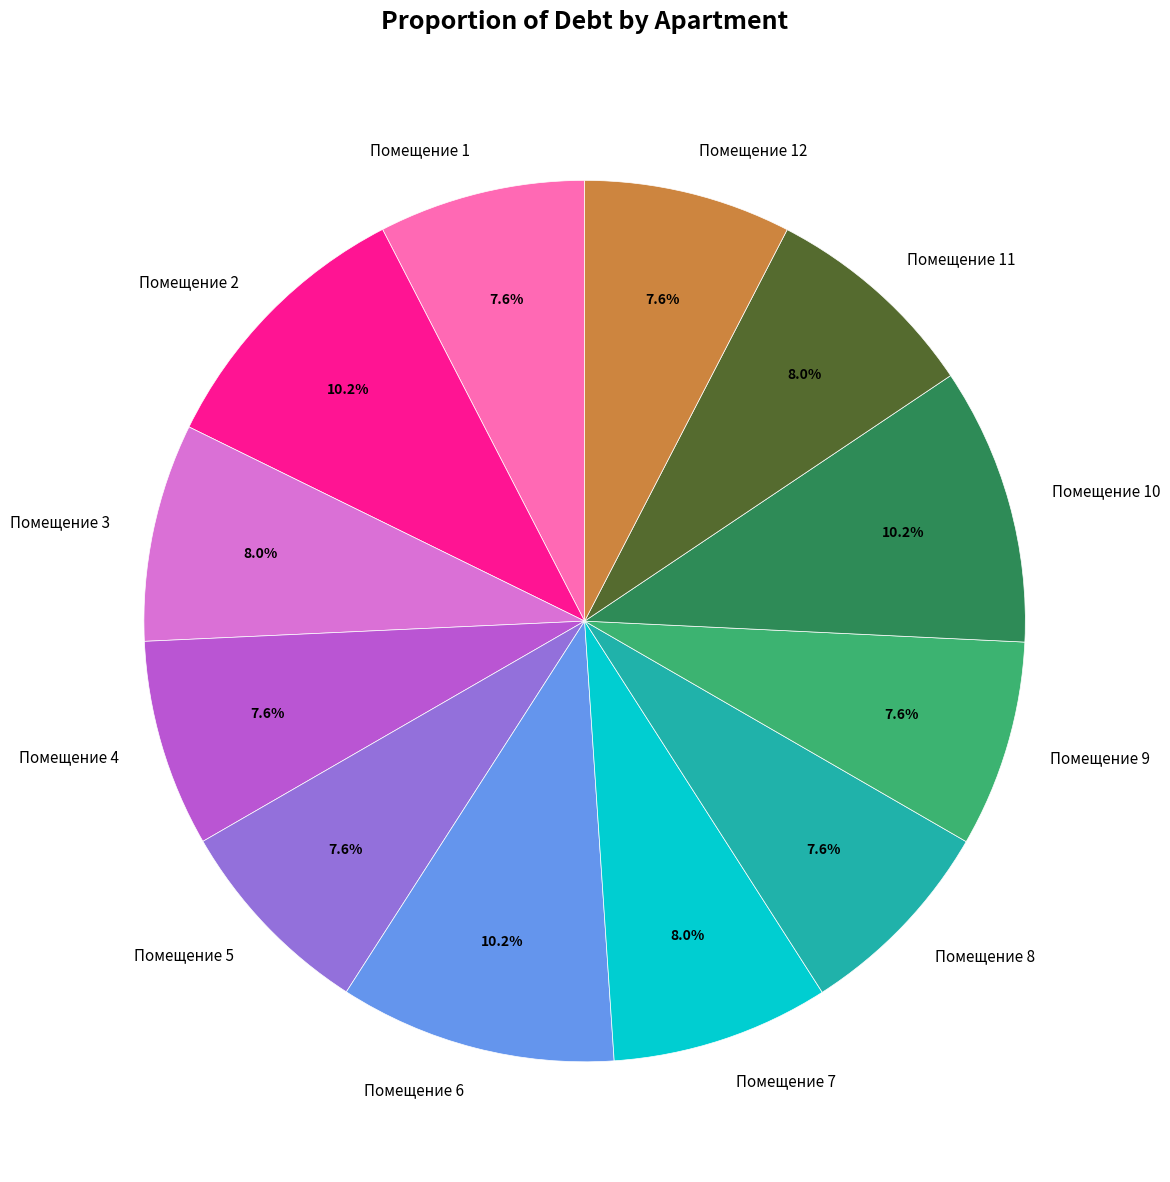

Does any single category account for the majority?

No